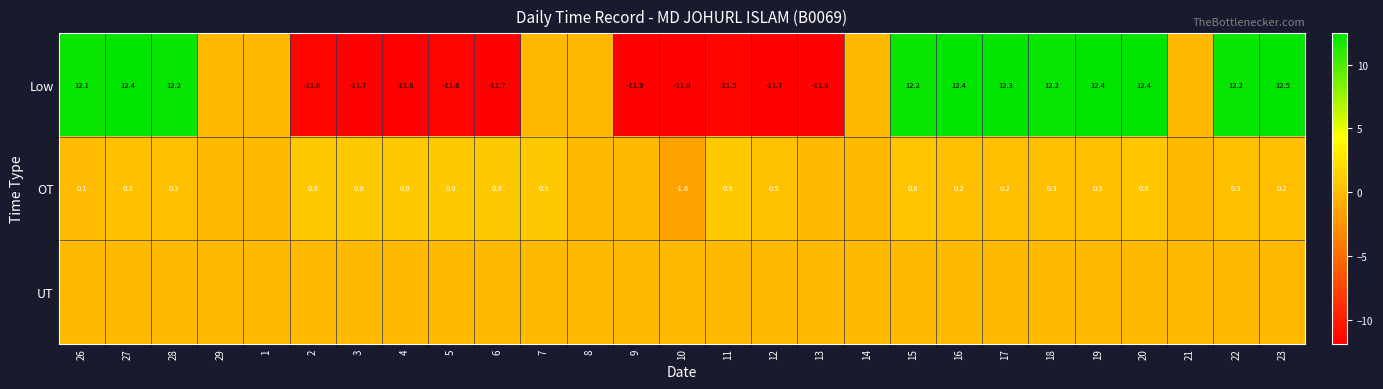

What is the total value across all series at 22?

12.5